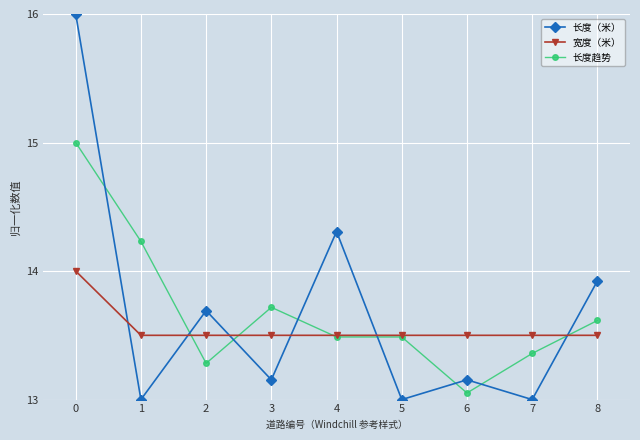

What is the greatest value displayed?

16.0